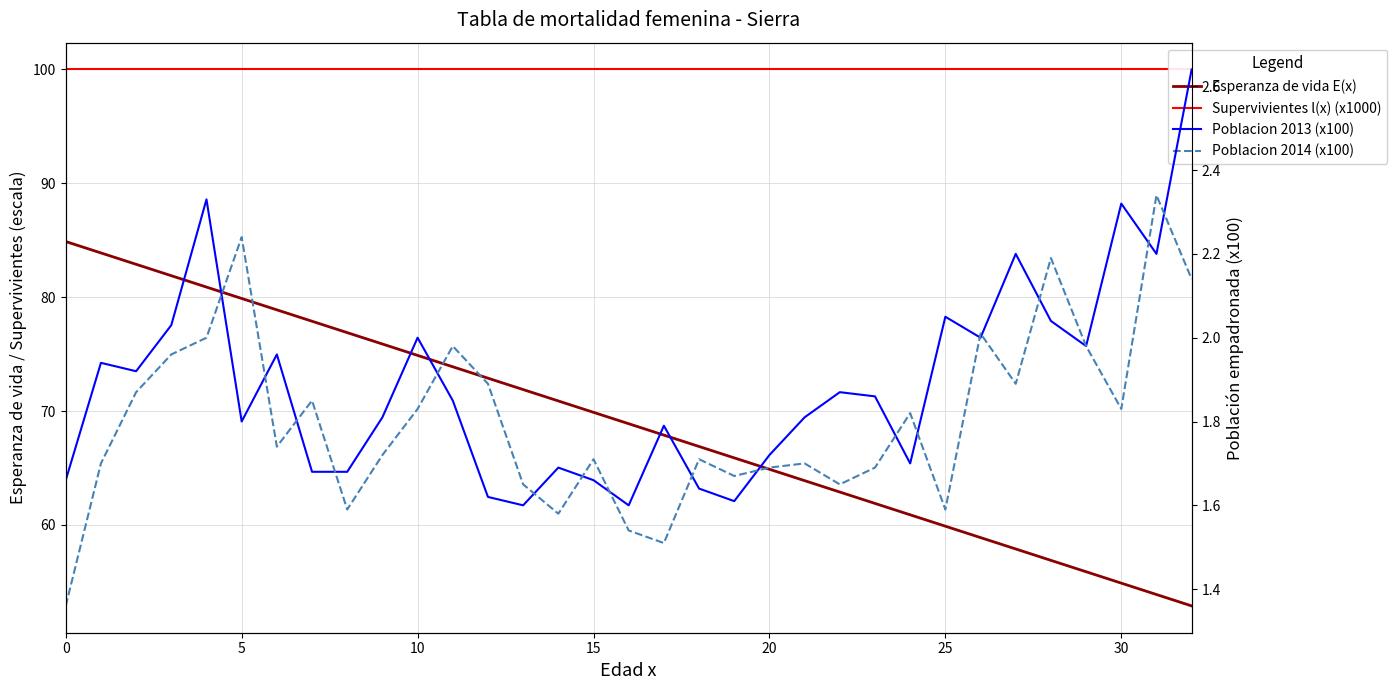

What is the label of the 18th point from the right?

15